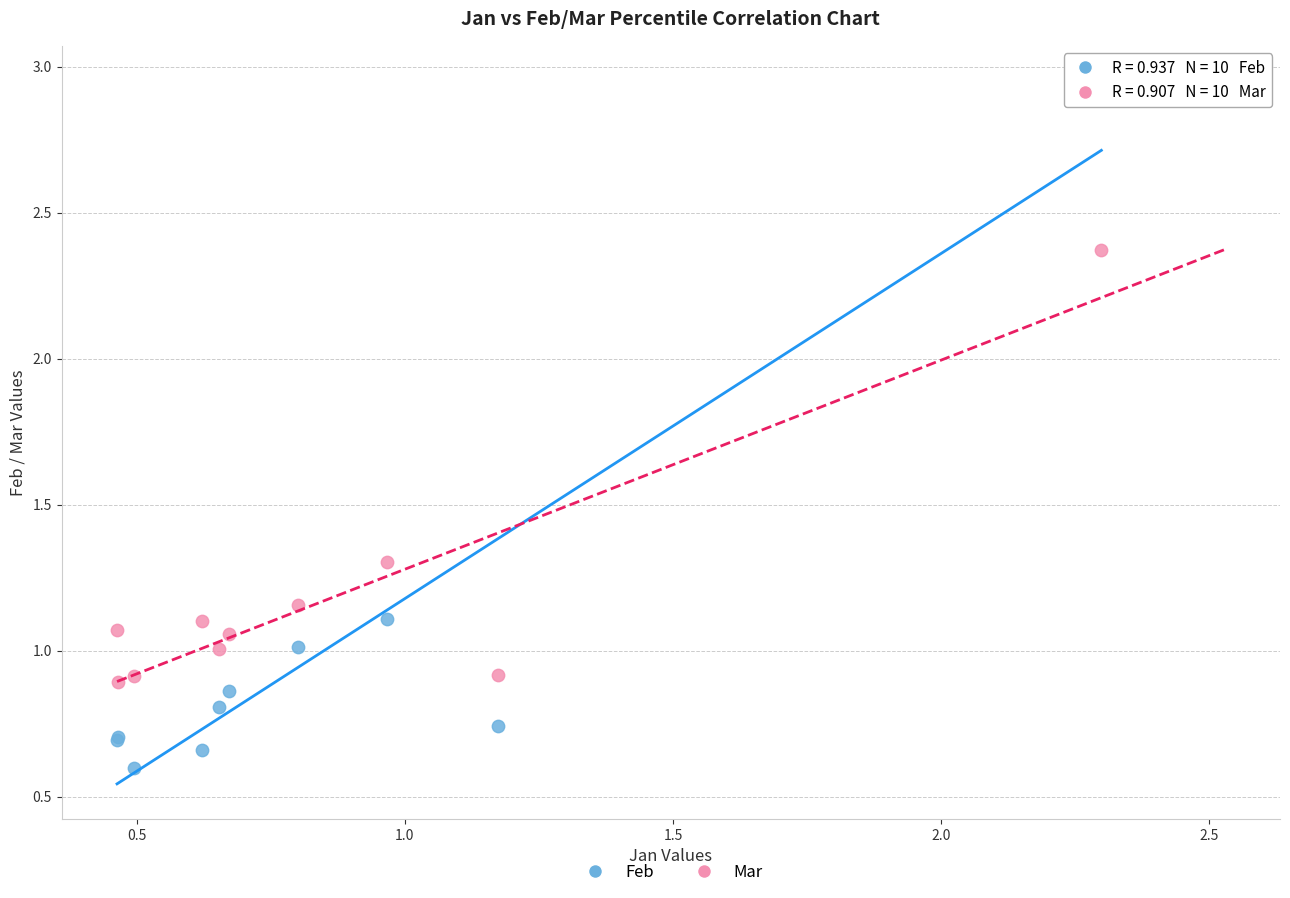

Which series contains the highest Y value?

Feb